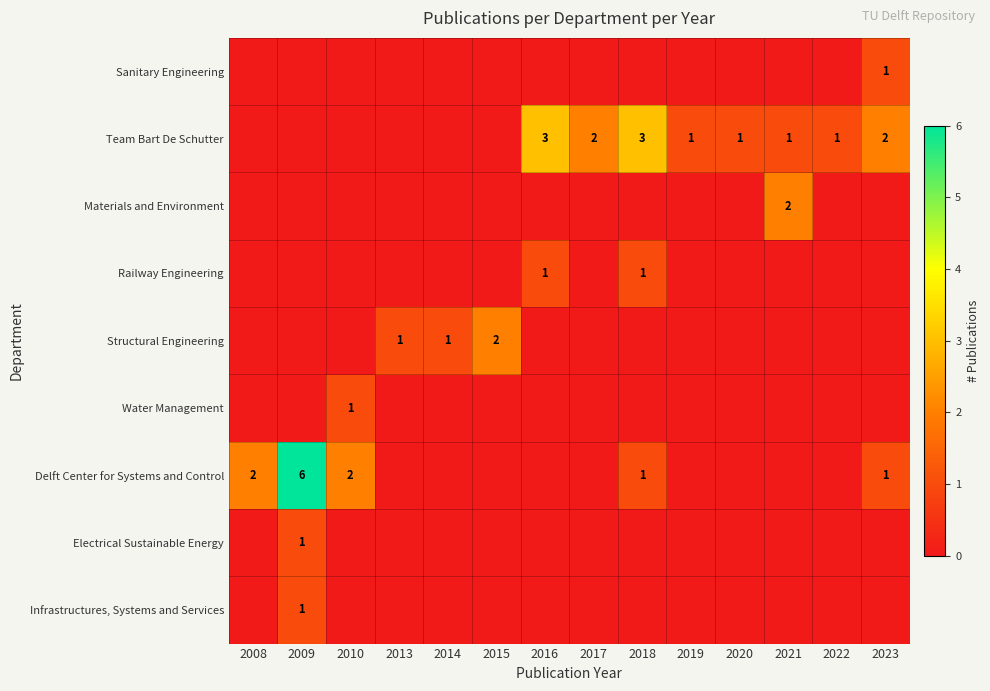

At which category is the sum across all series the highest?

2009